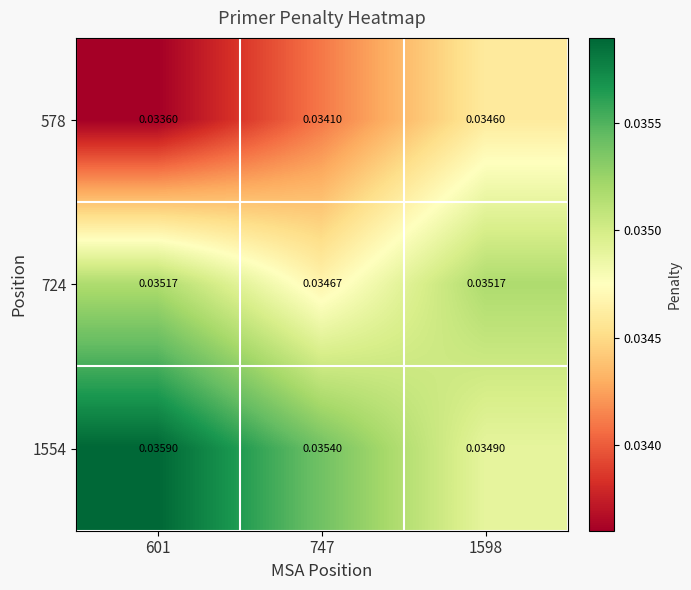

Is the value of 1554 at 601 greater than the value of 578 at 601?

Yes